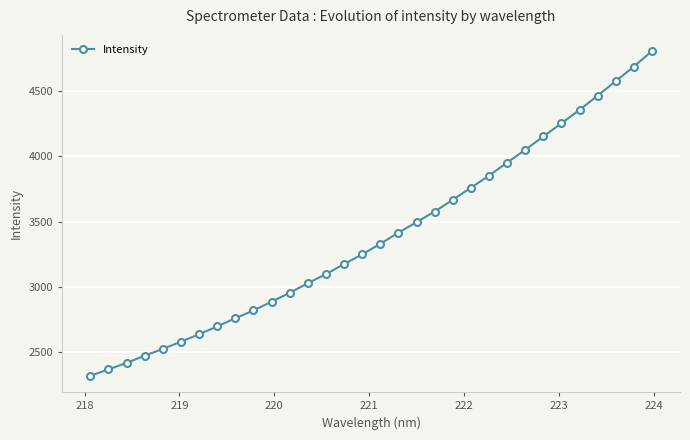

True or false: there are more than 2 points higher than both neighbors.

False